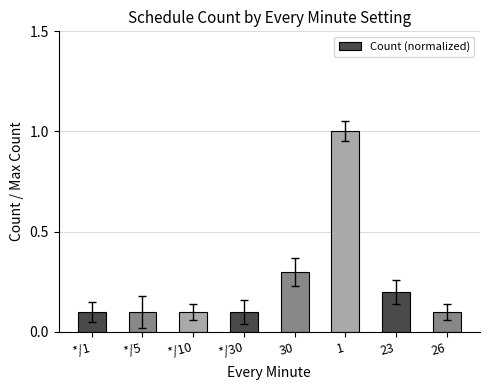

Is it true that the value at 23 is 0.1?

False